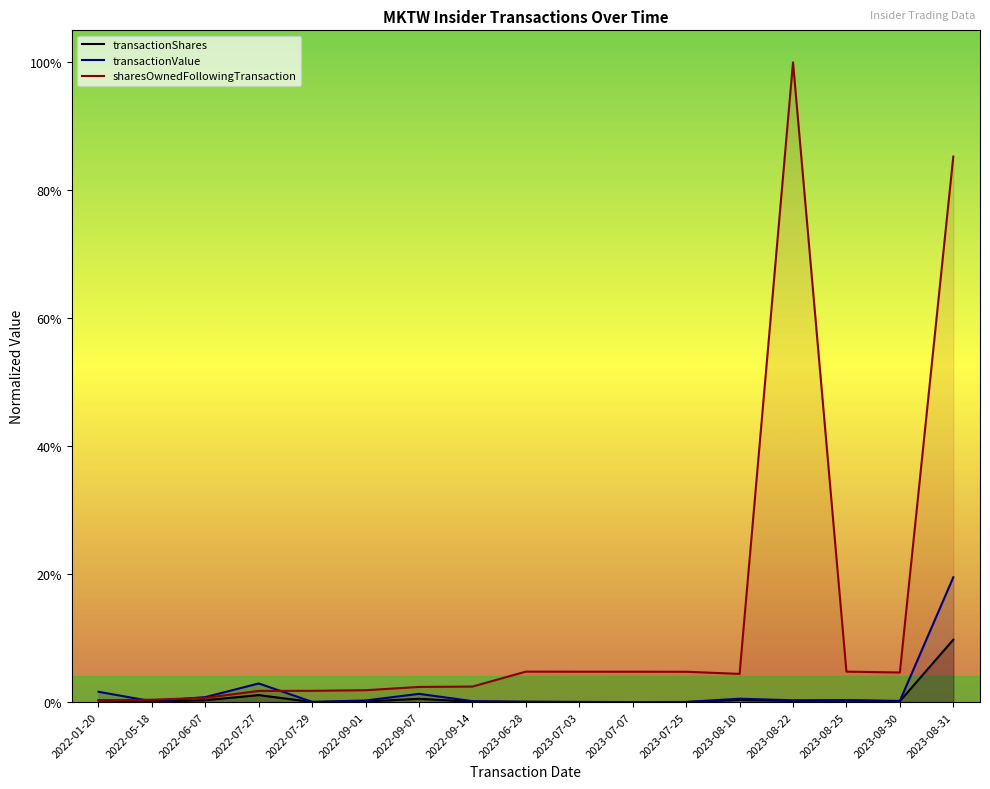

Is it true that transactionShares equals 0.0 at 2023-07-03?

False